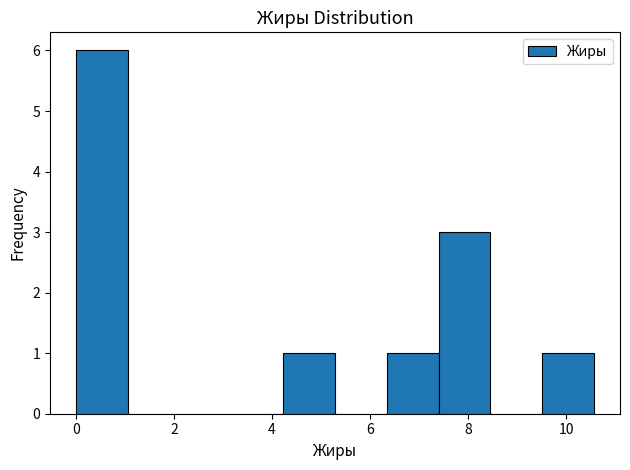

Reading left to right, list every bar in this chart as the range it spans on the x-axis followed by its height. Neither the bar edges nor the heights are printed on the chart, so give them approximately, as read against the axes.

0.0 to 1.0: 6
1.0 to 2.2: 0
2.2 to 3.2: 0
3.2 to 4.2: 0
4.2 to 5.2: 1
5.2 to 6.4: 0
6.4 to 7.4: 1
7.4 to 8.4: 3
8.4 to 9.6: 0
9.6 to 10.6: 1